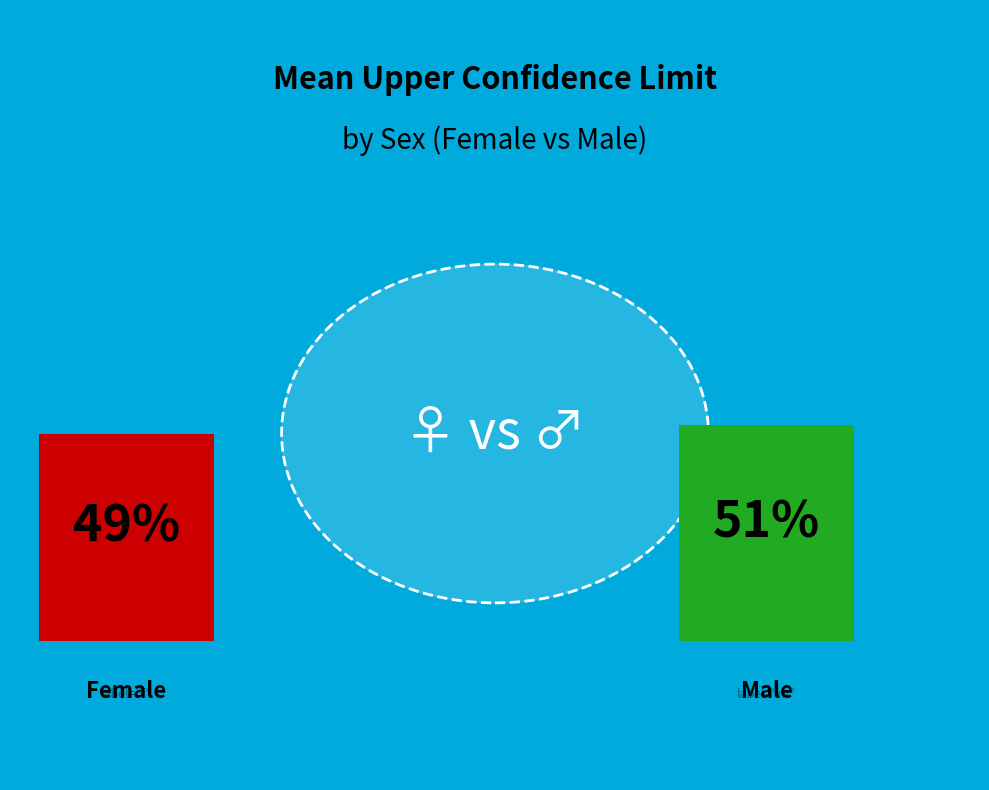

What is the smallest slice in the pie chart?

f